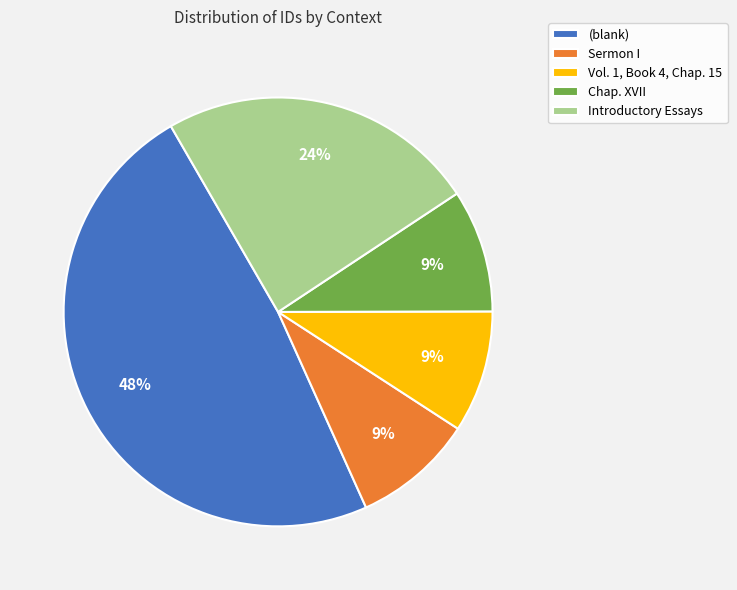

Which category has the biggest portion of the pie?

(blank)